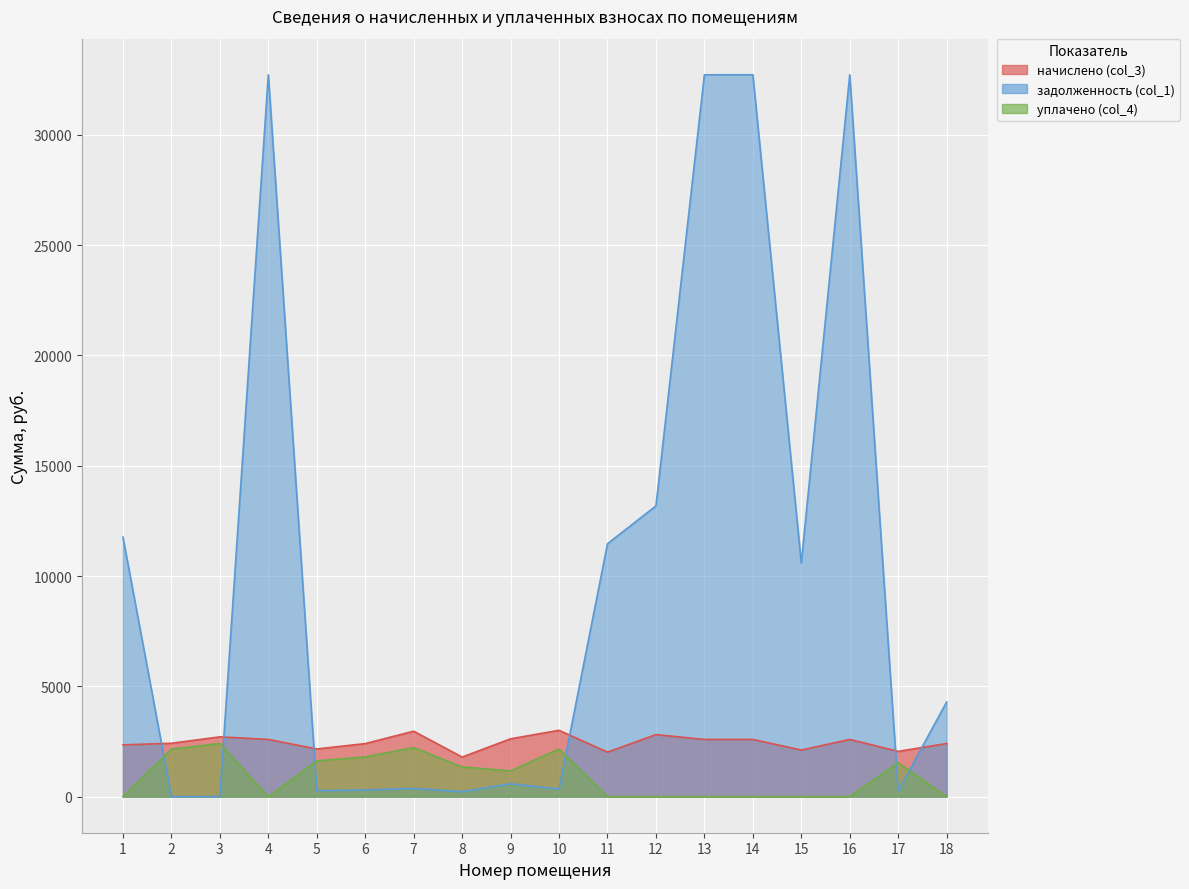

How many series are shown in this chart?

3